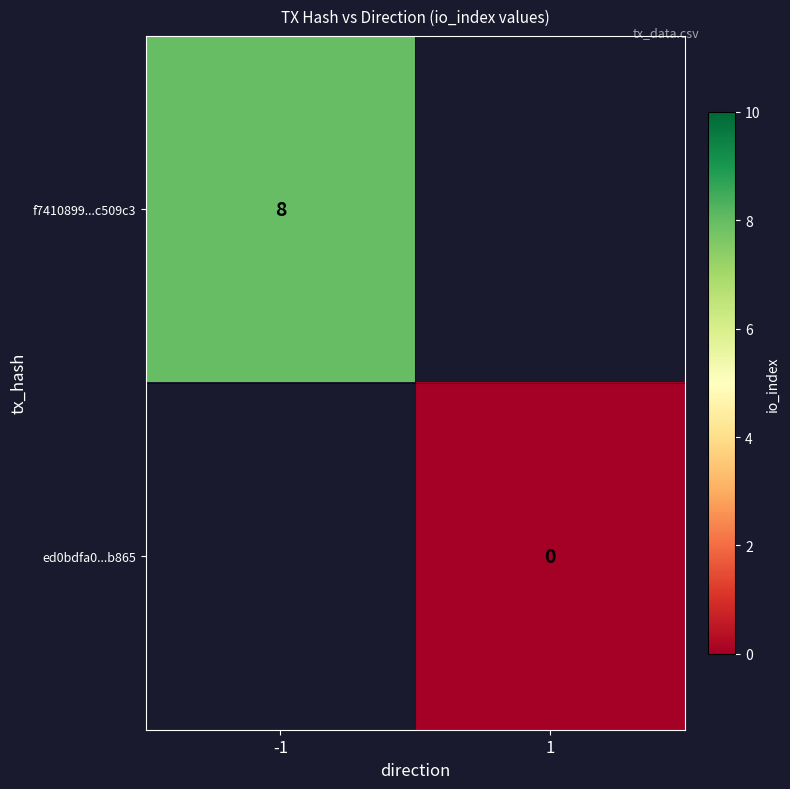

At how many categories does at least one series exceed 2?

1